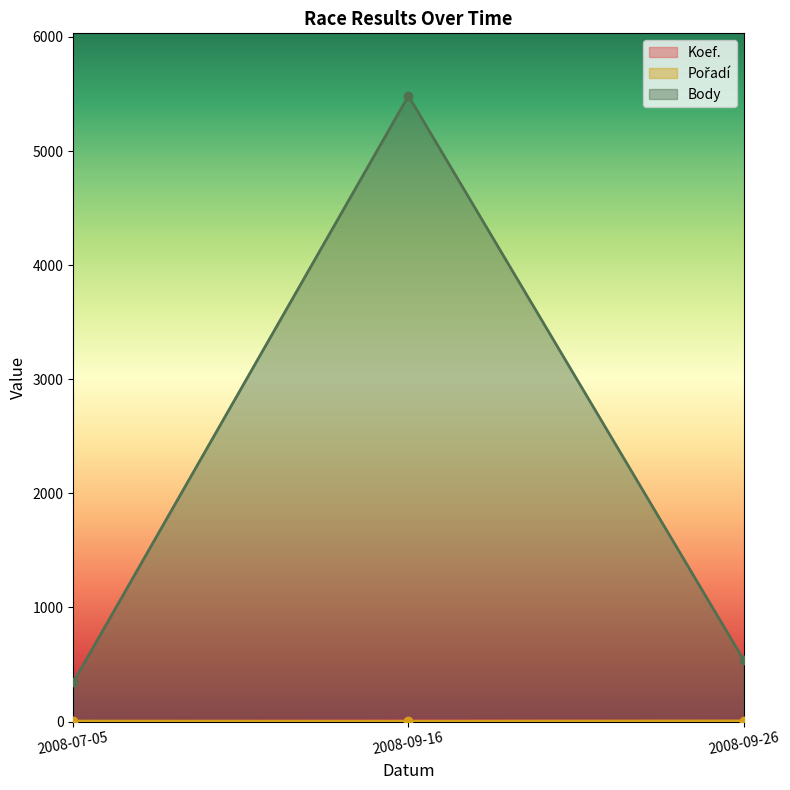

Rank the series by their maximum value, from highest to lowest.

Body, Koef., Pořadí